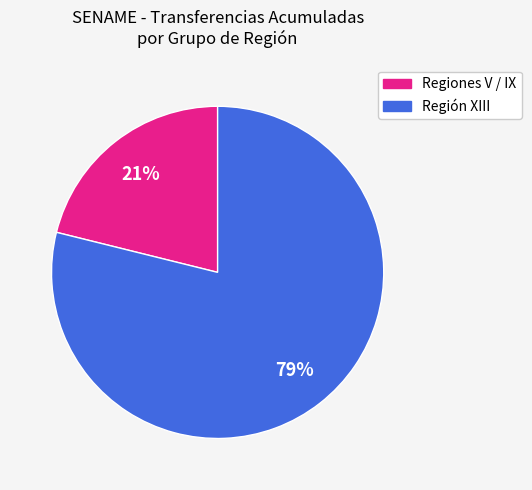

Is there any slice that represents more than half of the pie?

Yes